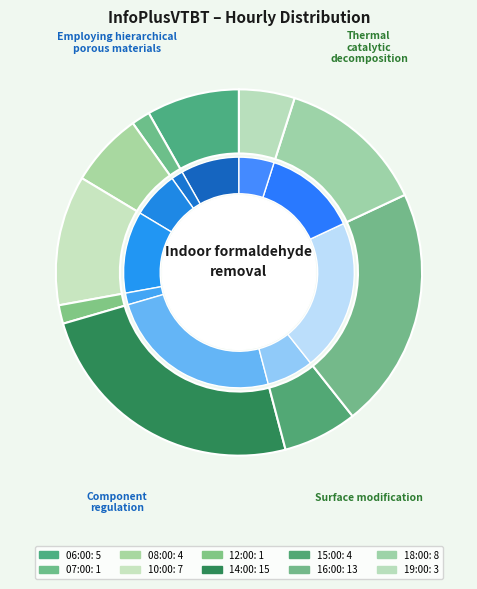

Is there a majority slice in this chart?

No